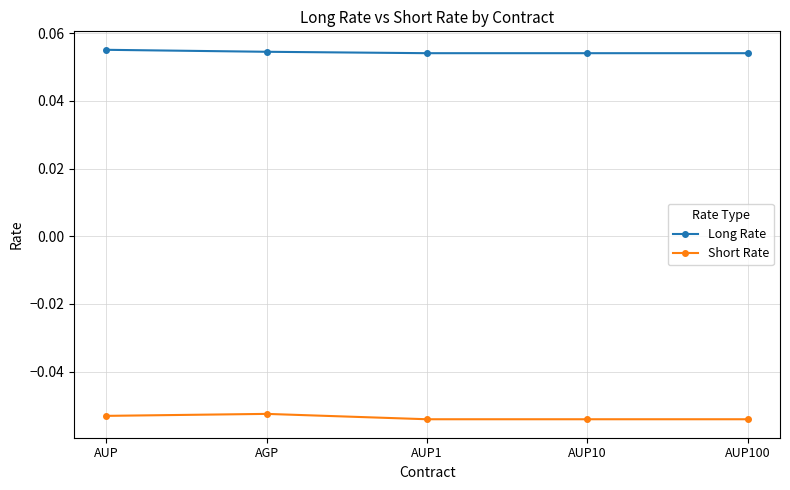

How many Long Rate values are between 0 and 1?

5